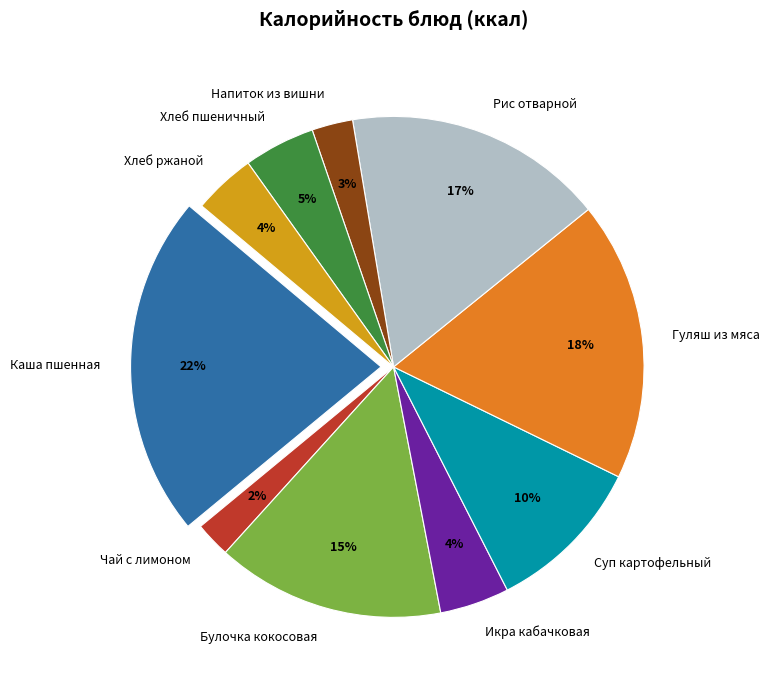

What percentage is the Рис отварной slice, to the nearest percent?

17%